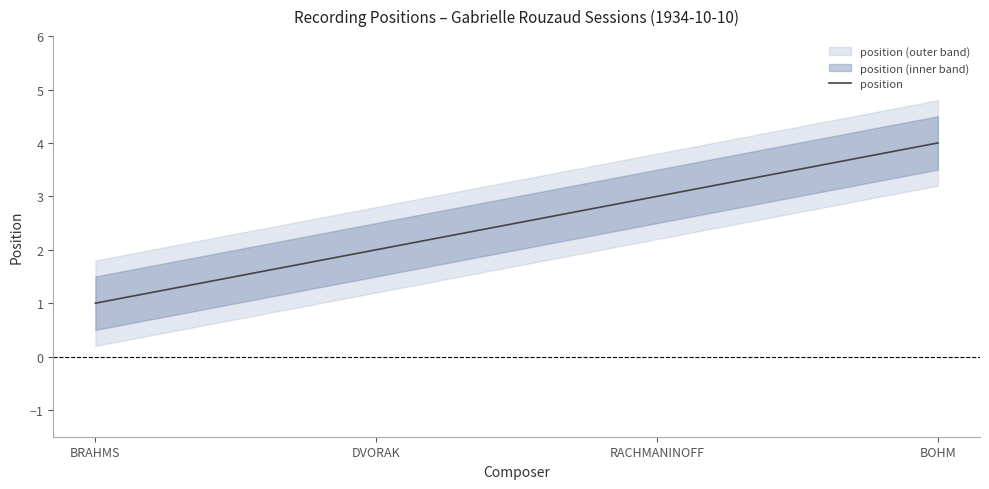

What is the maximum value for position?

4.0